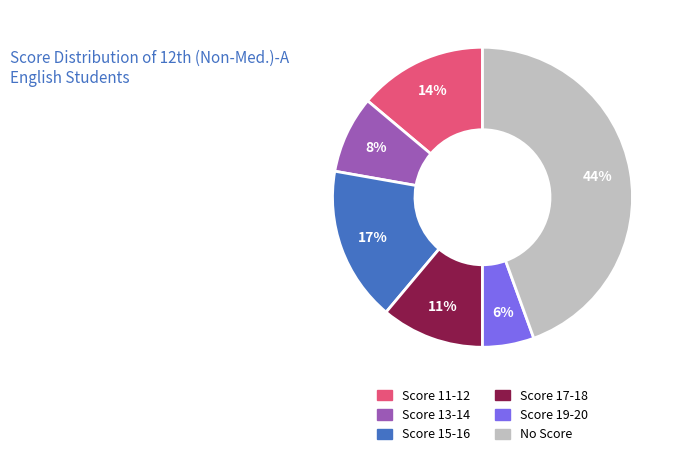

What percentage is the Score 11-12 slice, to the nearest percent?

14%